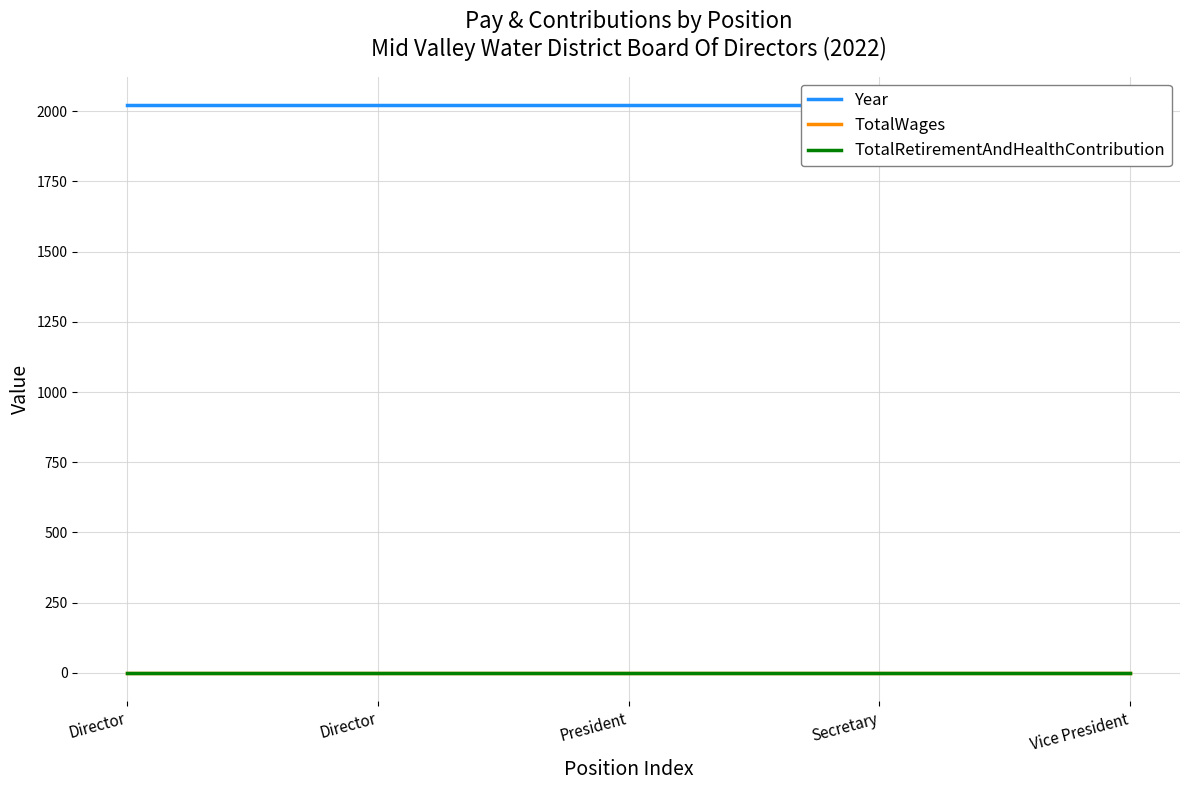

The value of Year at Vice President is 2022. True or false?

True